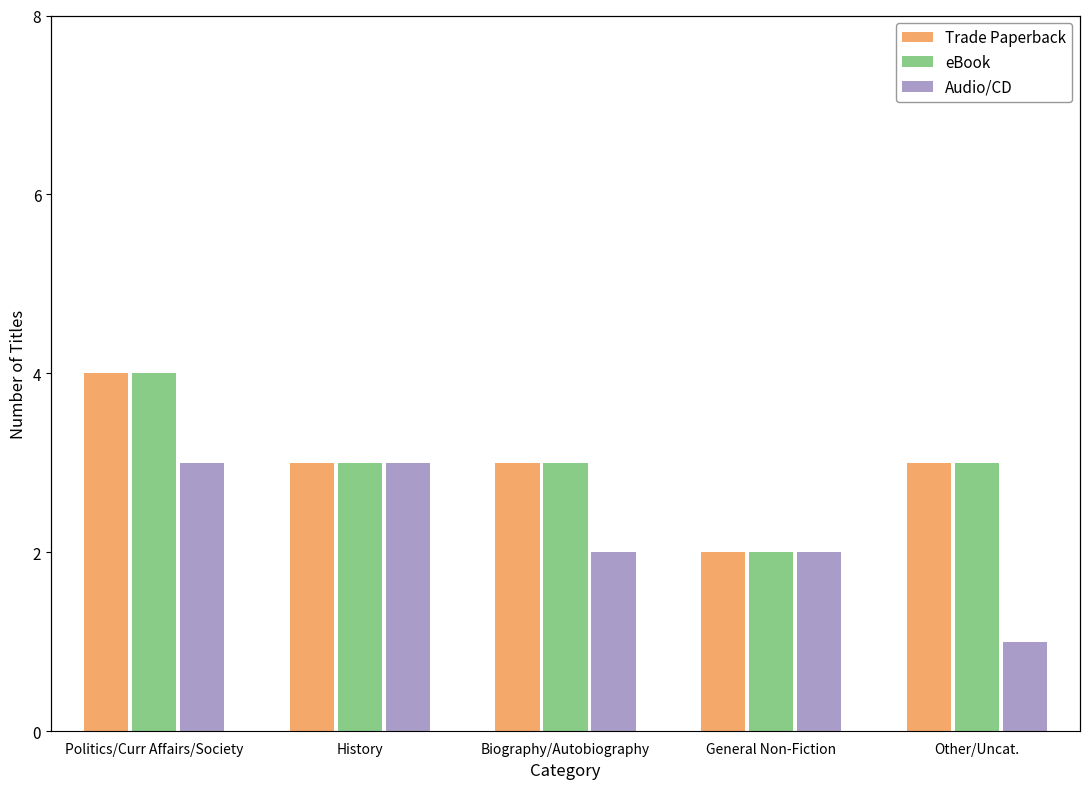

Where is eBook nearest to the value 3?

History